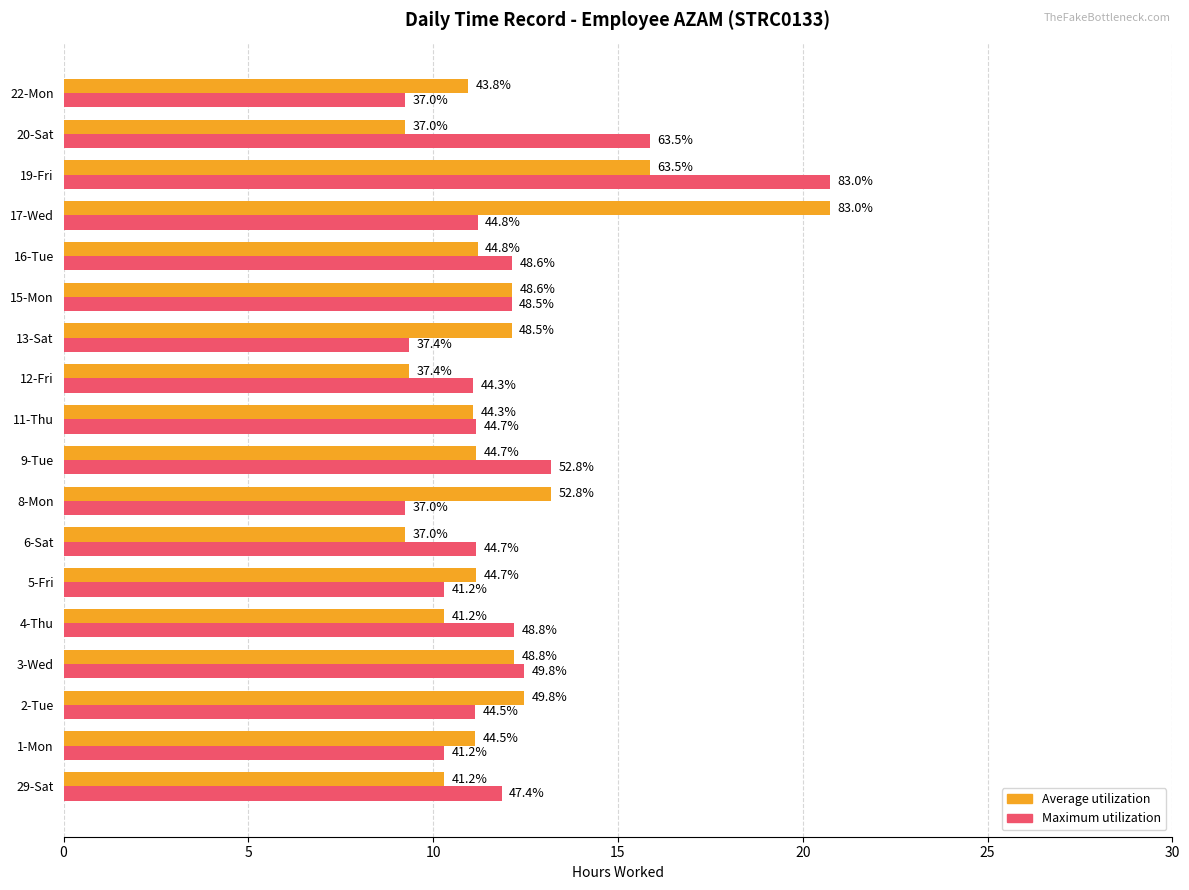

What are all the series names shown in the legend?

Average utilization, Maximum utilization